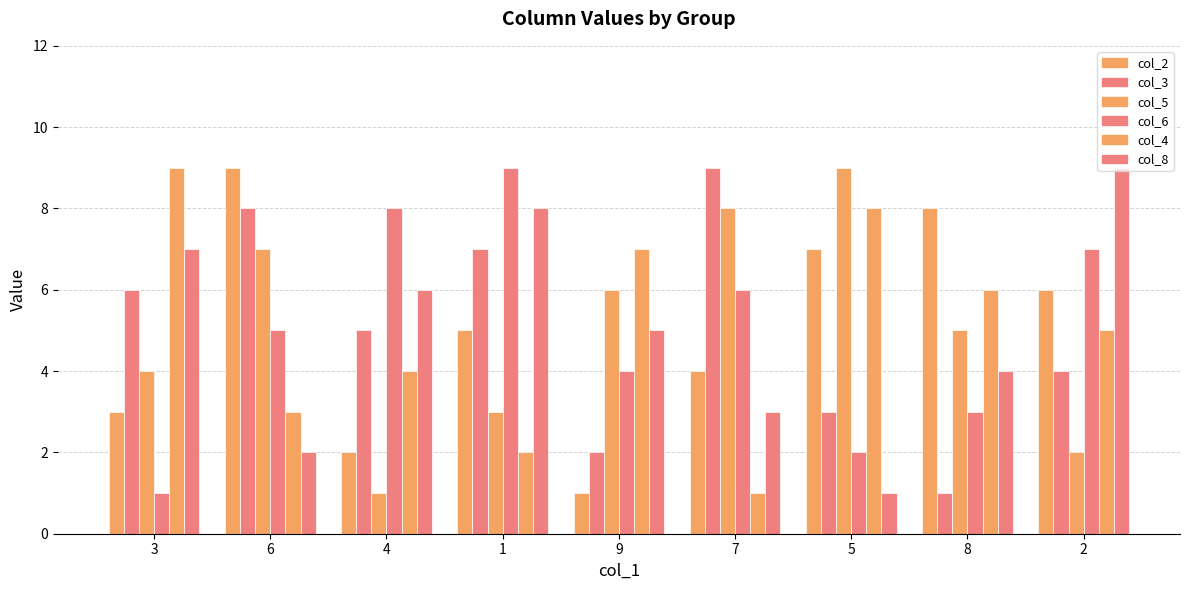

How many values in the col_5 series are below 5?

4